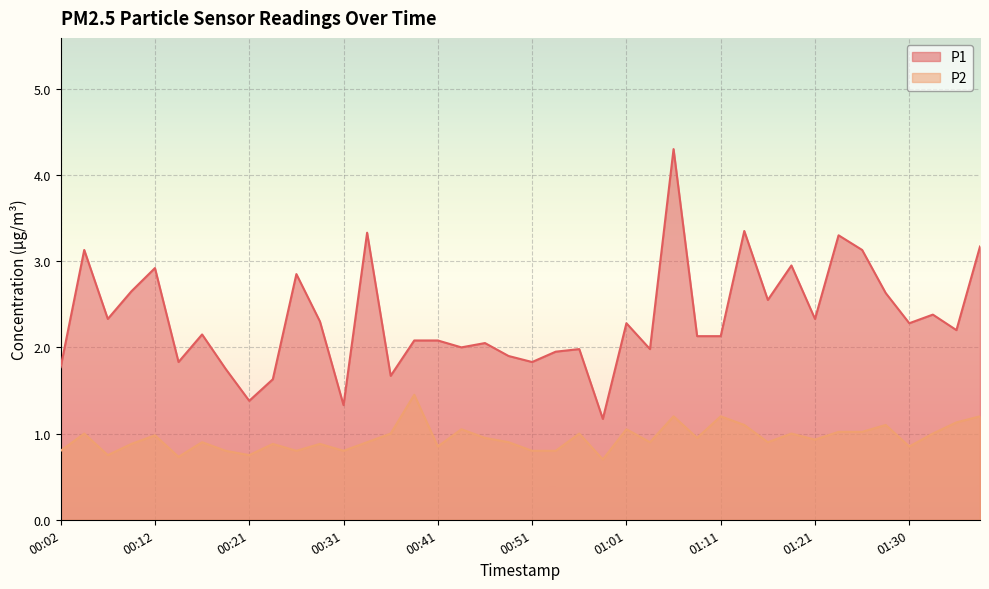

Rank the series by their maximum value, from highest to lowest.

P1, P2